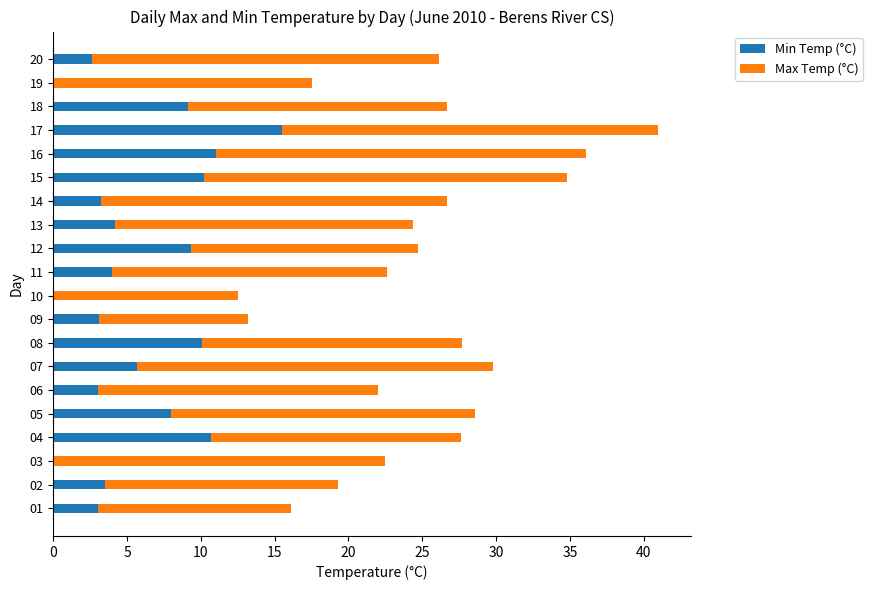

How many data points in Min Temp (°C) are above 4?

10